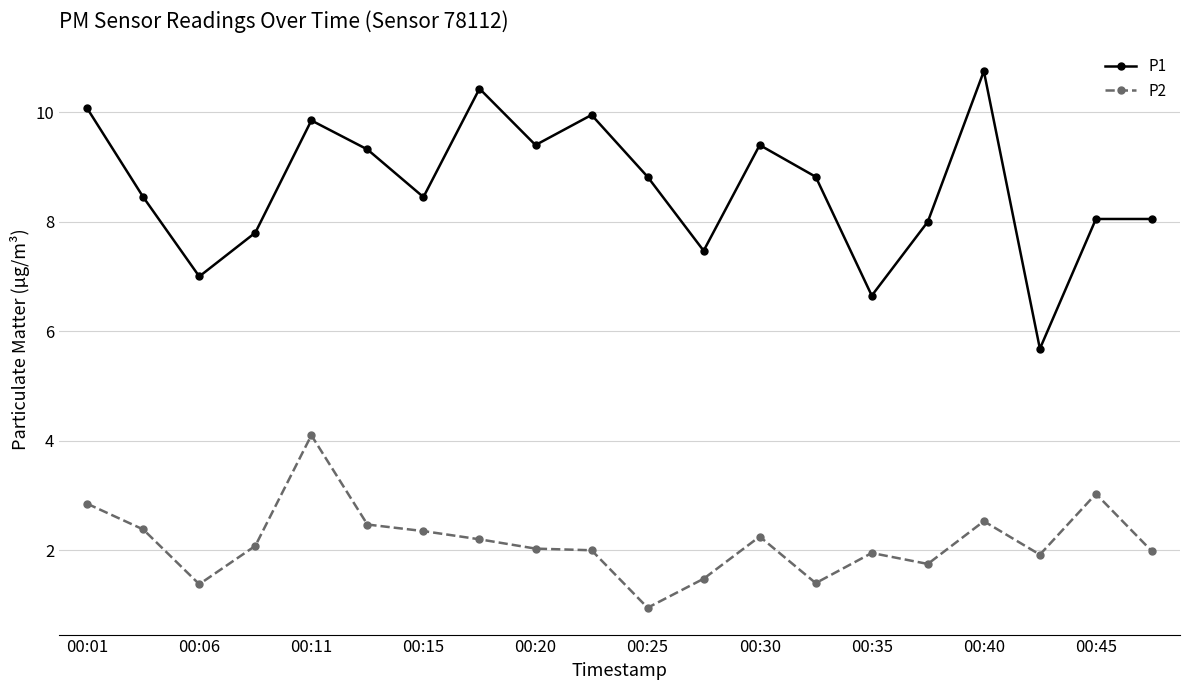

Which series has the largest total across all categories?

P1